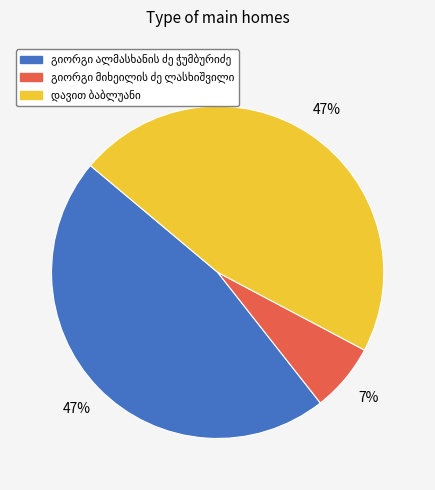

To the nearest percent, what is the difference between the largest and smallest slice percentages?

40%